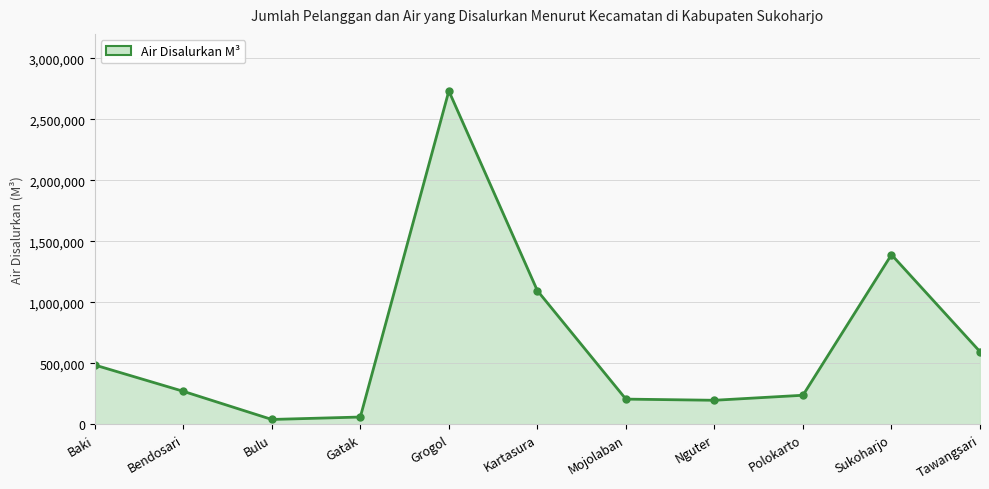

What position from the right is Nguter?

4